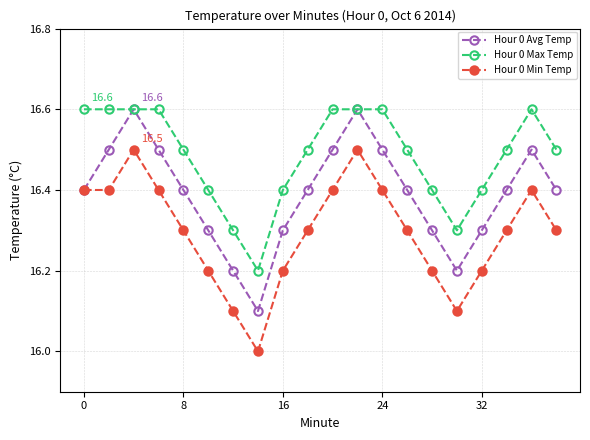

True or false: Hour 0 Max Temp and Hour 0 Min Temp cross at least once.

False